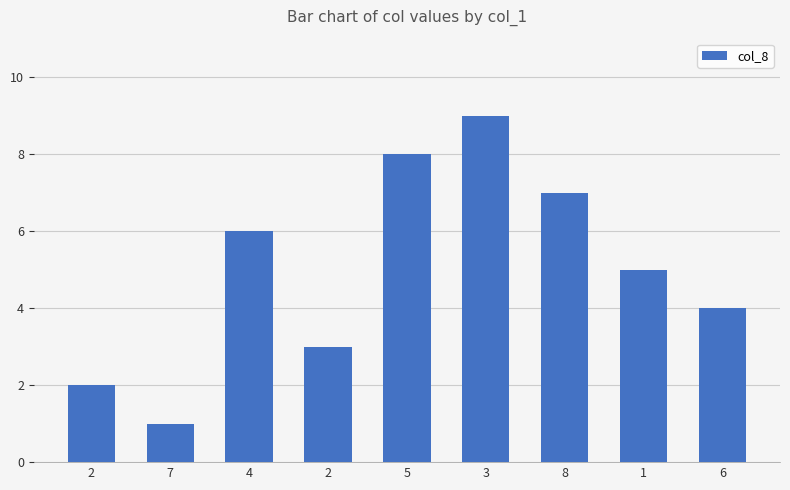

Does the chart contain stacked bars?

No